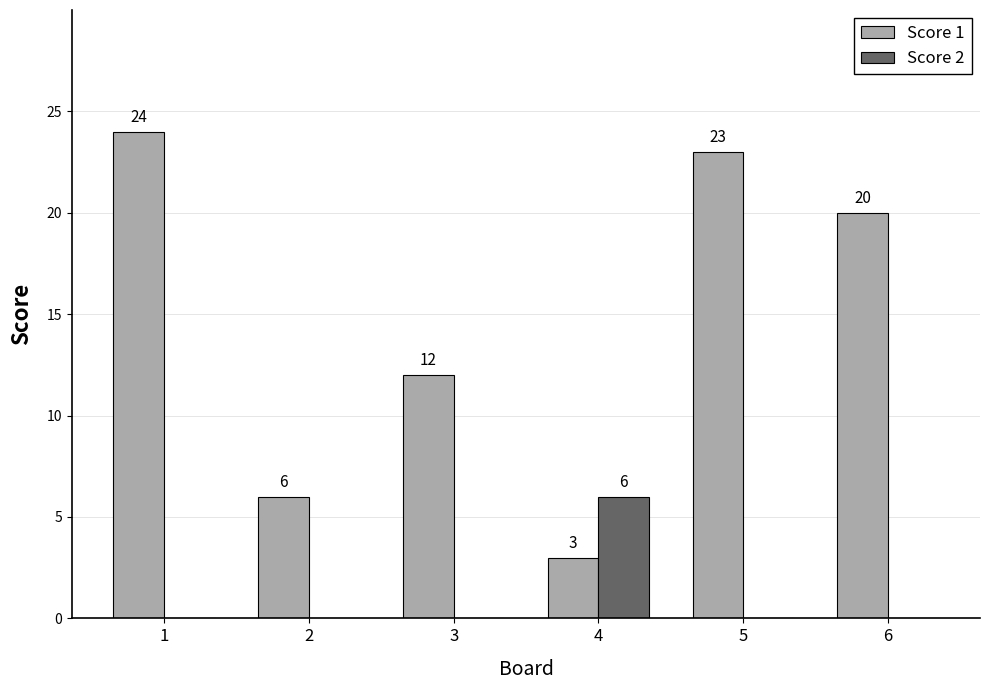

True or false: Score 1 has a value of 8 at 3.

False